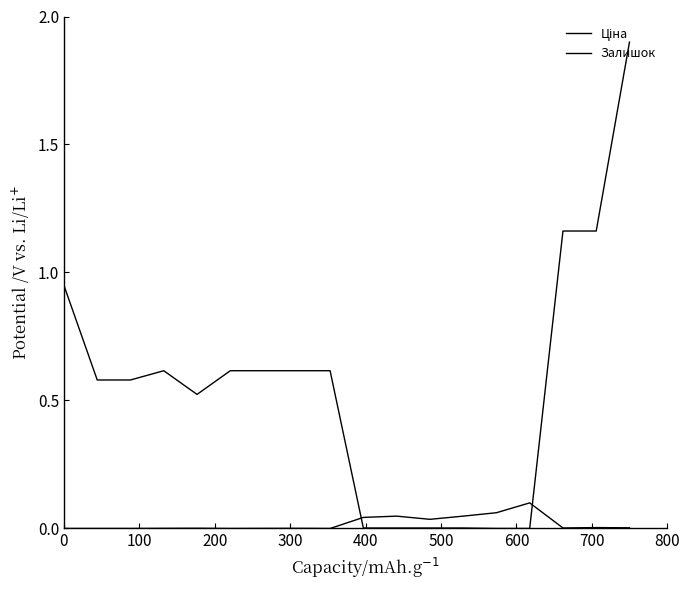

Is this an area chart (filled region under the line)?

No